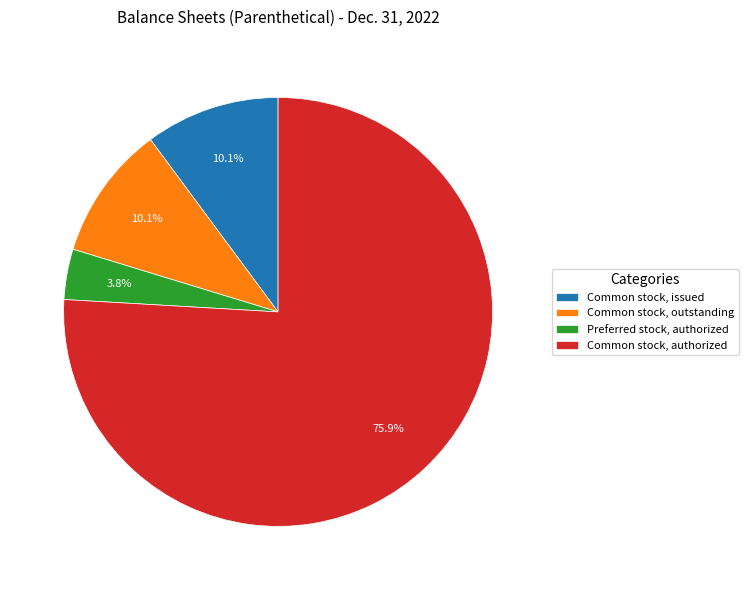

Approximately how many times larger is the value at Common stock, issued compared to Common stock, outstanding?

1.0